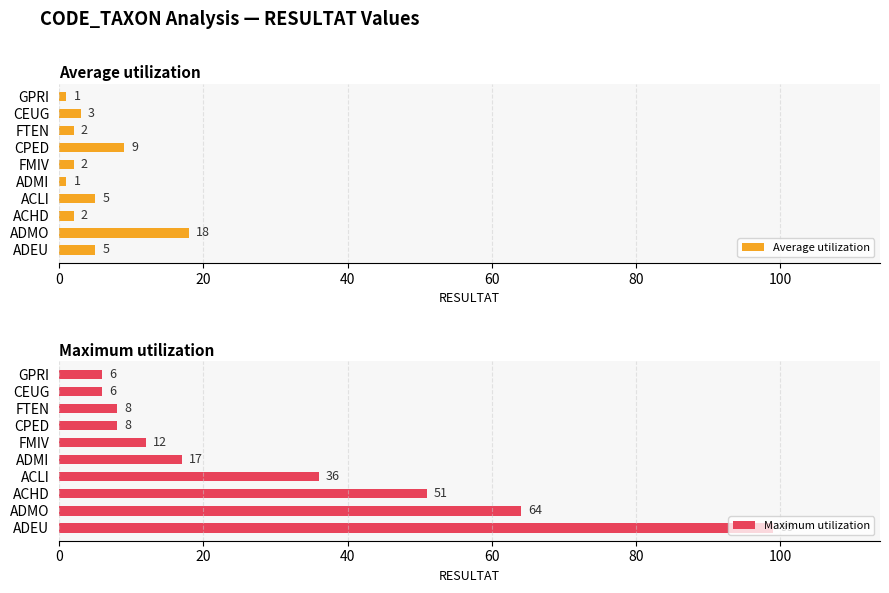

What is the value of the Maximum utilization bar at the 1st from the left?

99